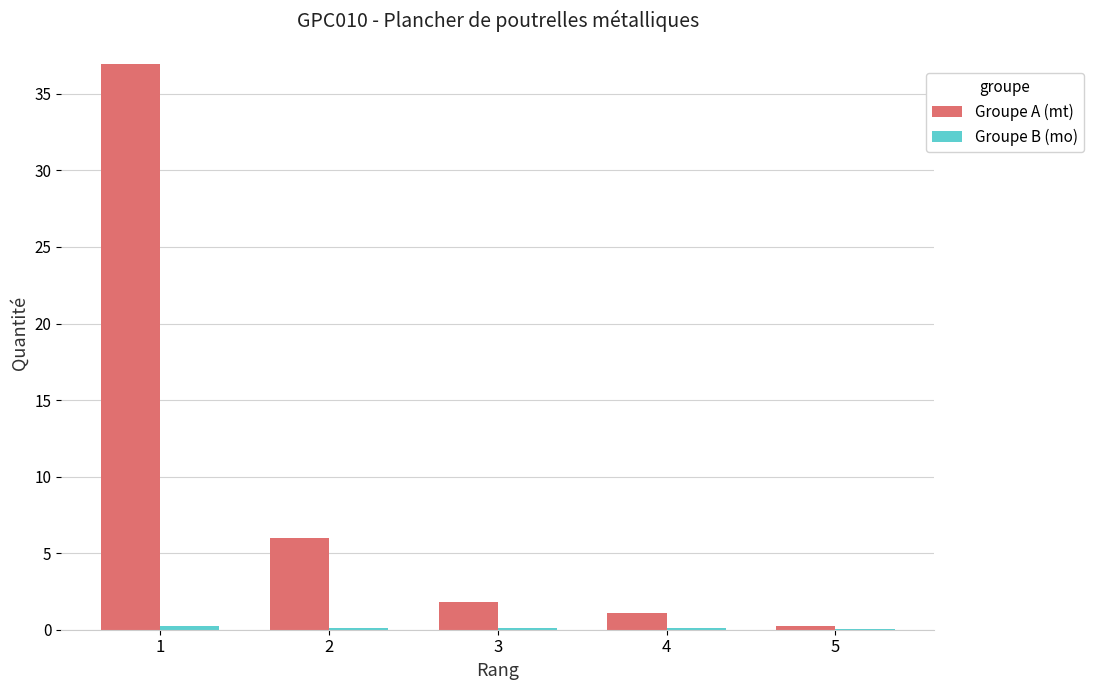

Which series has the largest total across all categories?

Groupe A (mt)